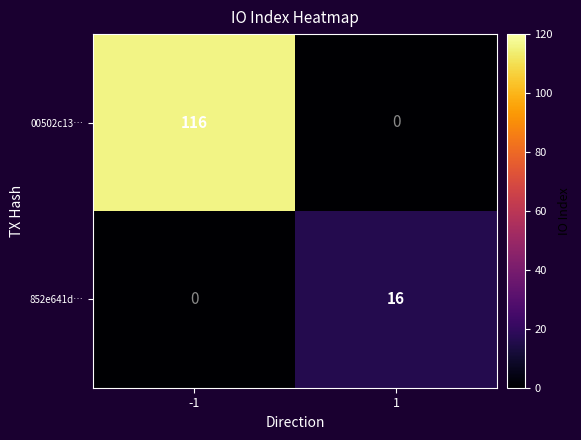

Reading left to right, transcribe all the data shown in this chart.

00502c13…: -1=116	1=0
852e641d…: -1=0	1=16